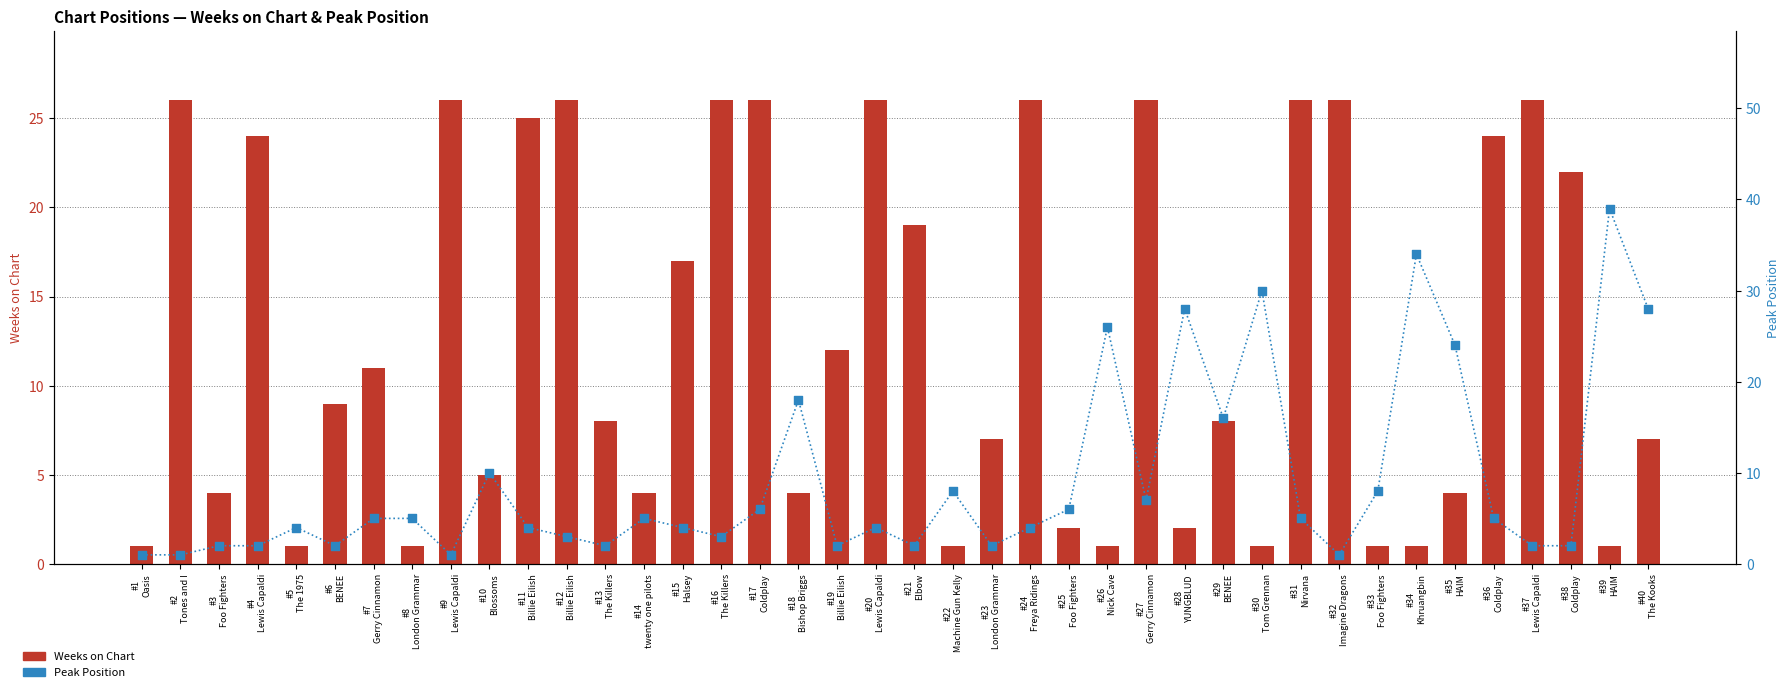

Is the value of Peak Position at #14
twenty one pilots greater than the value of Weeks on Chart at #12
Billie Eilish?

No